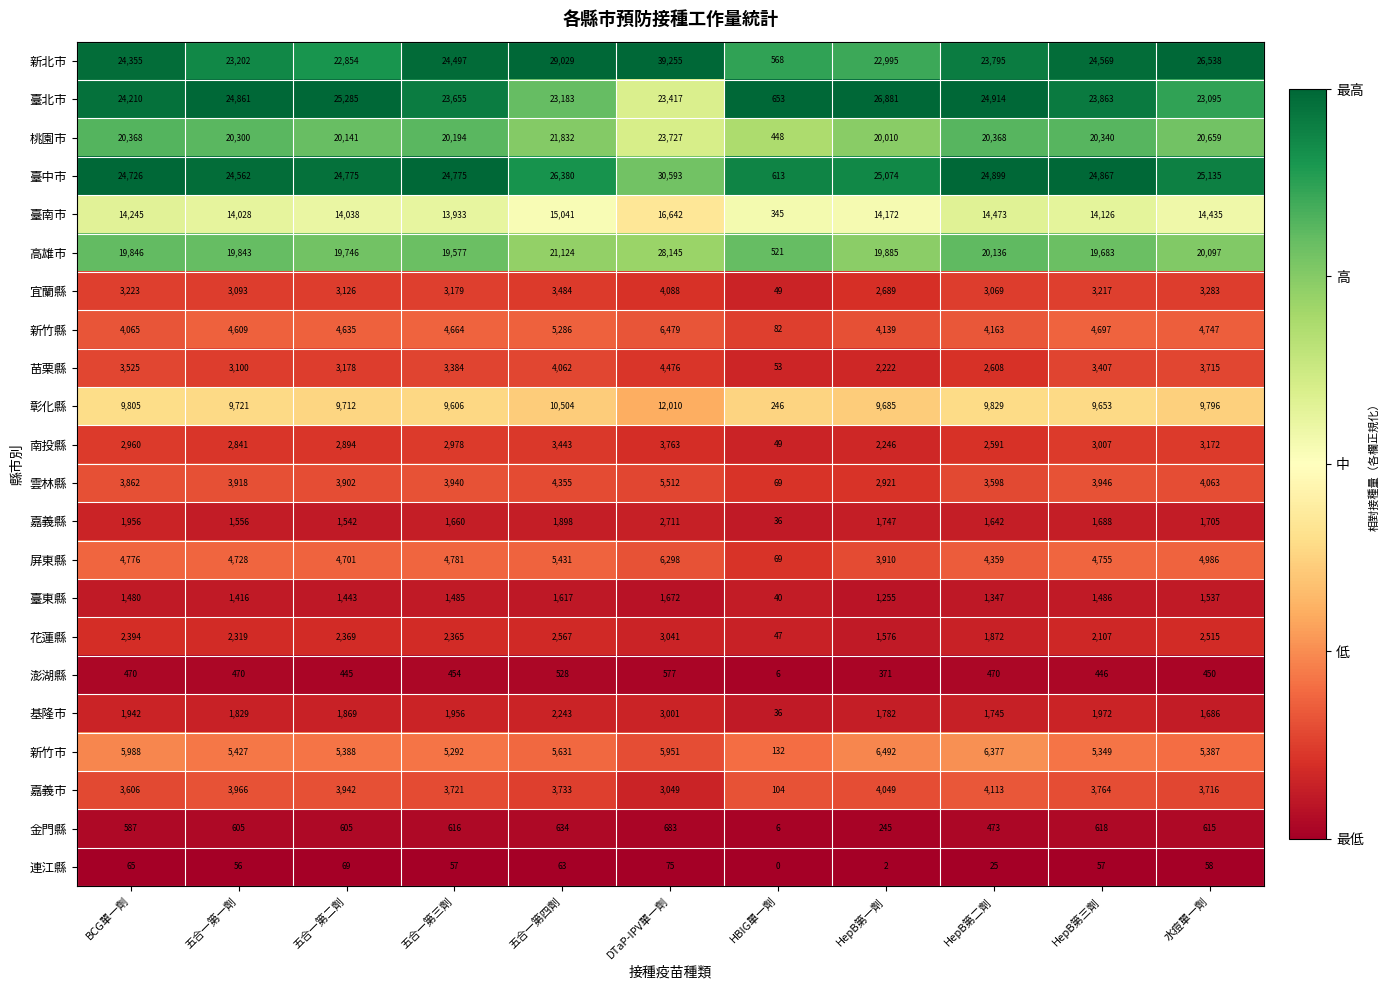

At which category is the sum across all series the highest?

DTaP-IPV單一劑